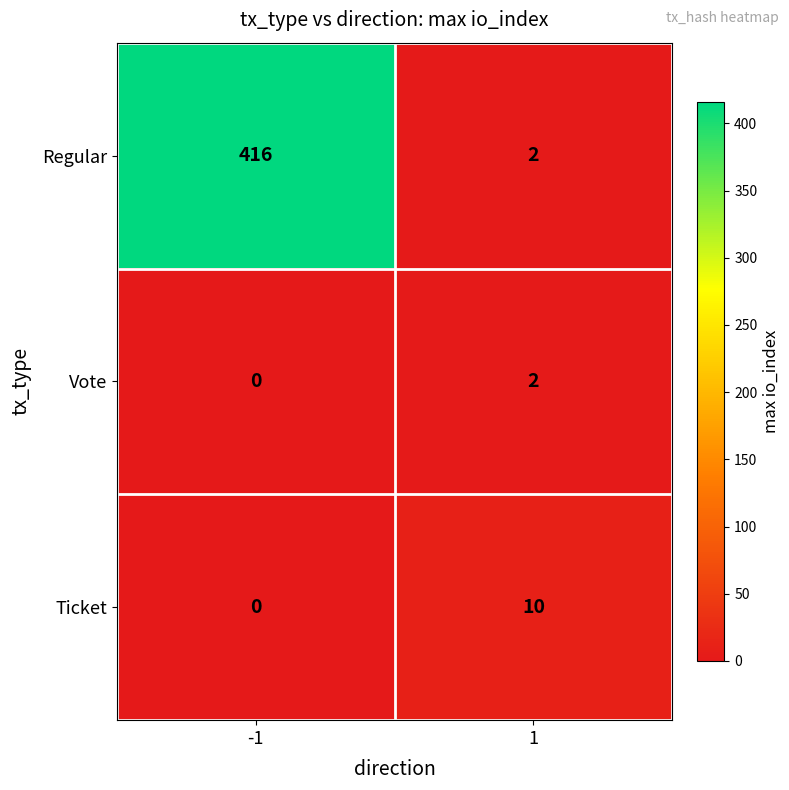

Reading left to right, list all the values displayed in this chart.

Regular: -1=416	1=2
Vote: -1=0	1=2
Ticket: -1=0	1=10